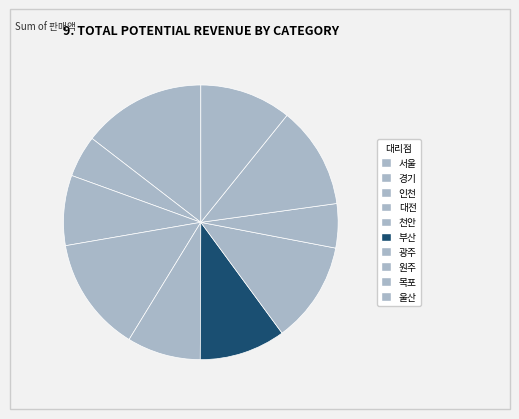

What is the largest slice in the pie chart?

서울